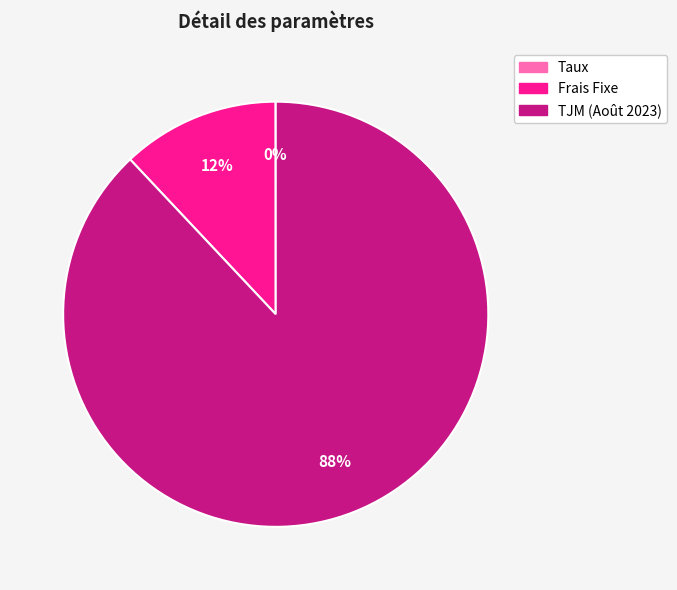

Combined, do Frais Fixe and TJM (Août 2023) account for over 50%?

Yes